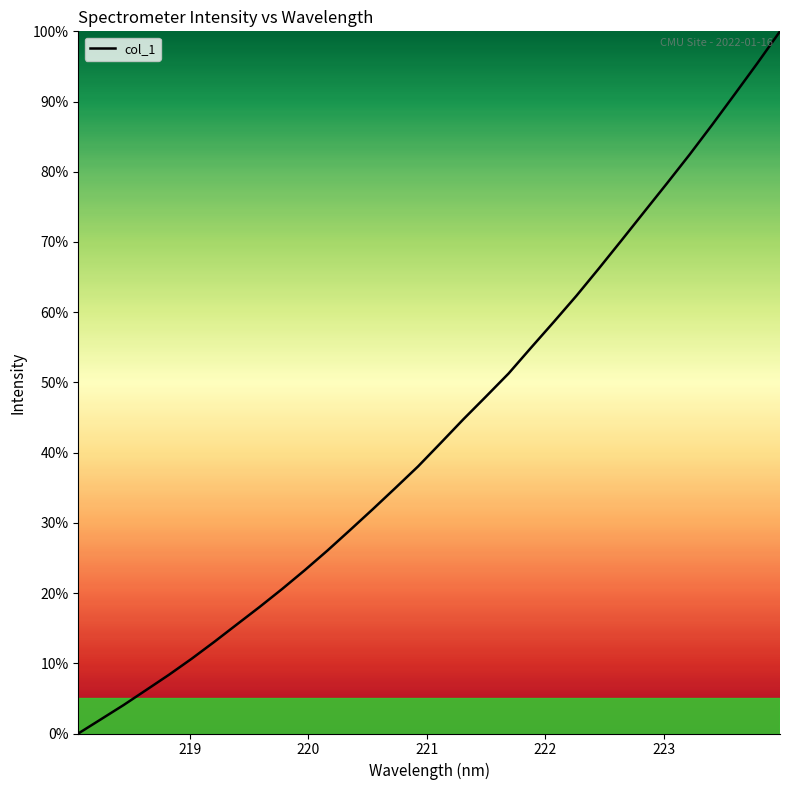

How many positive values are there?

31